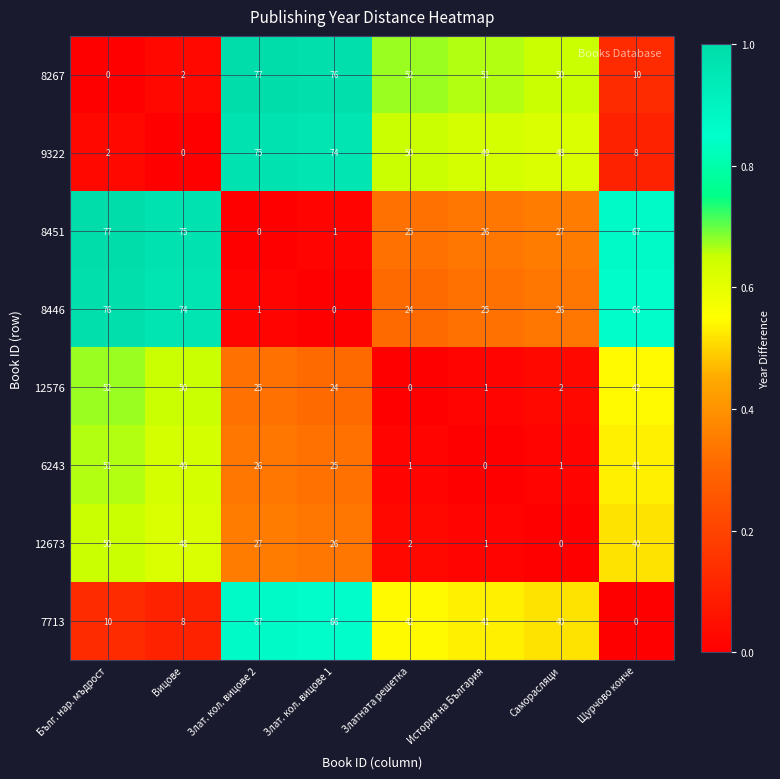

What is the difference between the maximum and minimum values in the 12576 series?

52